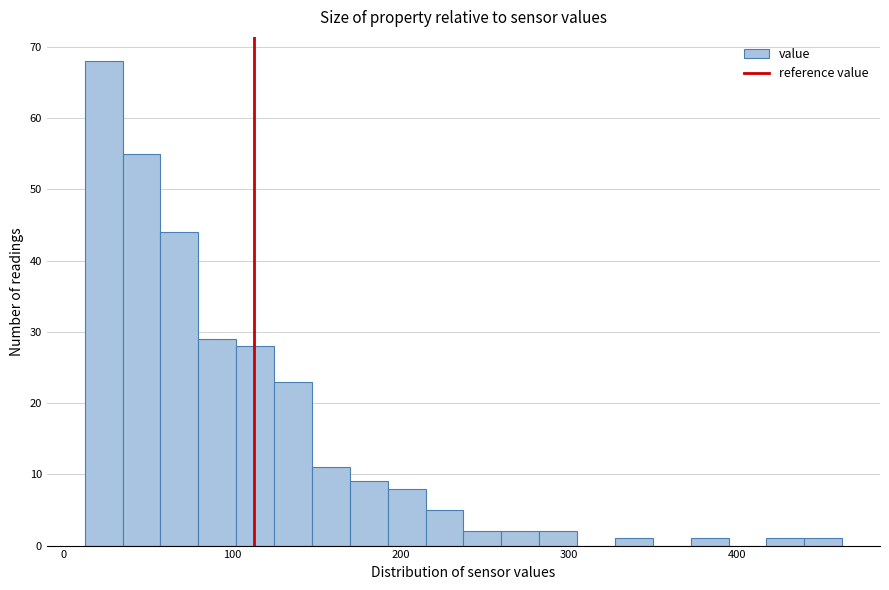

Read against the x-axis, roughly where is the centre of the tallest bar?

20